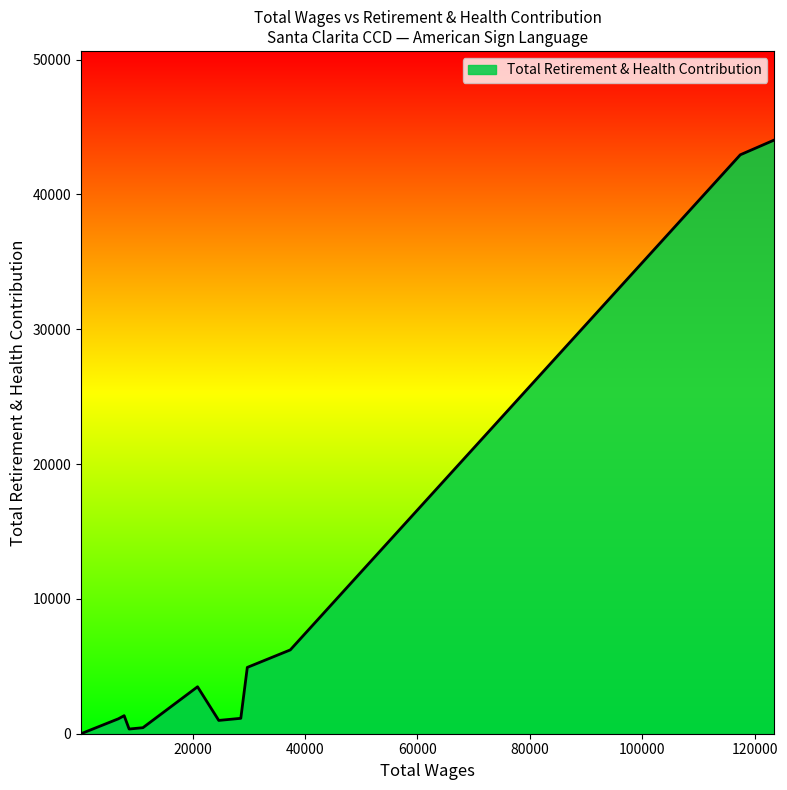

What is the greatest value displayed?

44036